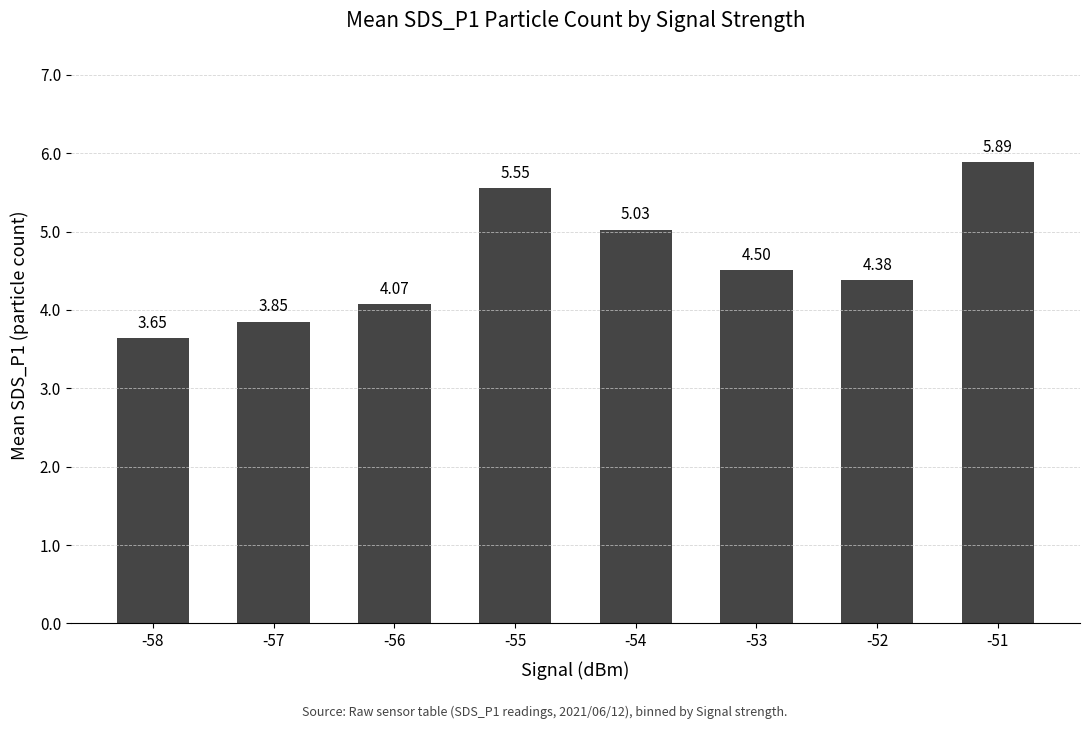

What is the value of the 7th bar from the left?

4.4